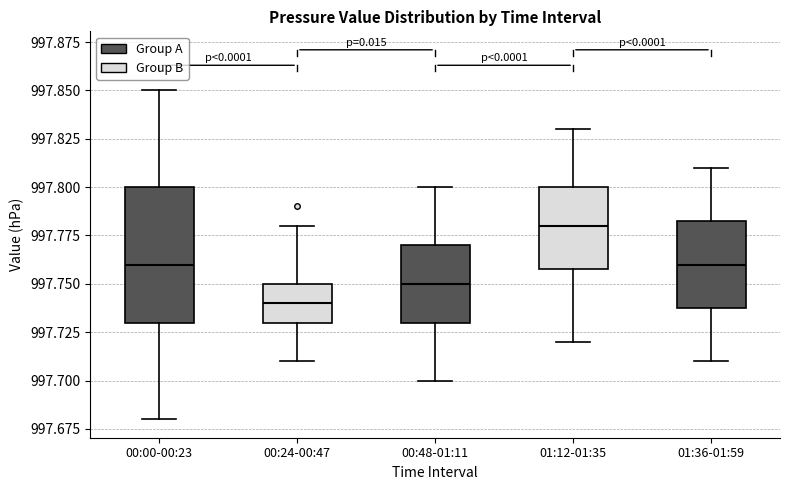

Reading left to right, transcribe this box plot: for each box, give where its median line is, the range the box spans, and where its two whiskers end, as read against the y-axis. The values are not printed on the chart, so give them approximately, as read against the axis.

00:00-00:23: median 997.760, box 997.730 to 997.800, whiskers 997.680 to 997.850
00:24-00:47: median 997.740, box 997.730 to 997.750, whiskers 997.710 to 997.780
00:48-01:11: median 997.750, box 997.730 to 997.770, whiskers 997.700 to 997.800
01:12-01:35: median 997.780, box 997.760 to 997.800, whiskers 997.720 to 997.830
01:36-01:59: median 997.760, box 997.740 to 997.785, whiskers 997.710 to 997.810